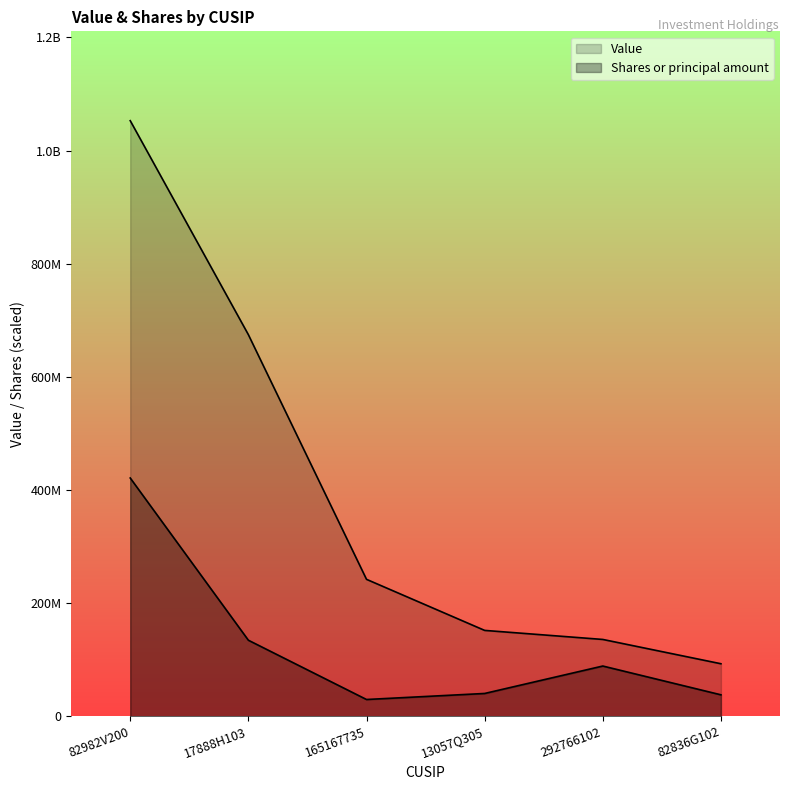

Reading left to right, list all the values displayed in this chart.

Value: 1052895752.0	674565711.0	242030078.0	151746172.0	135746874.0	92796748.0
Shares or principal amount: 421158300.8	134377495.4	29596557.2	40247088.6	88754613.1	37866848.2